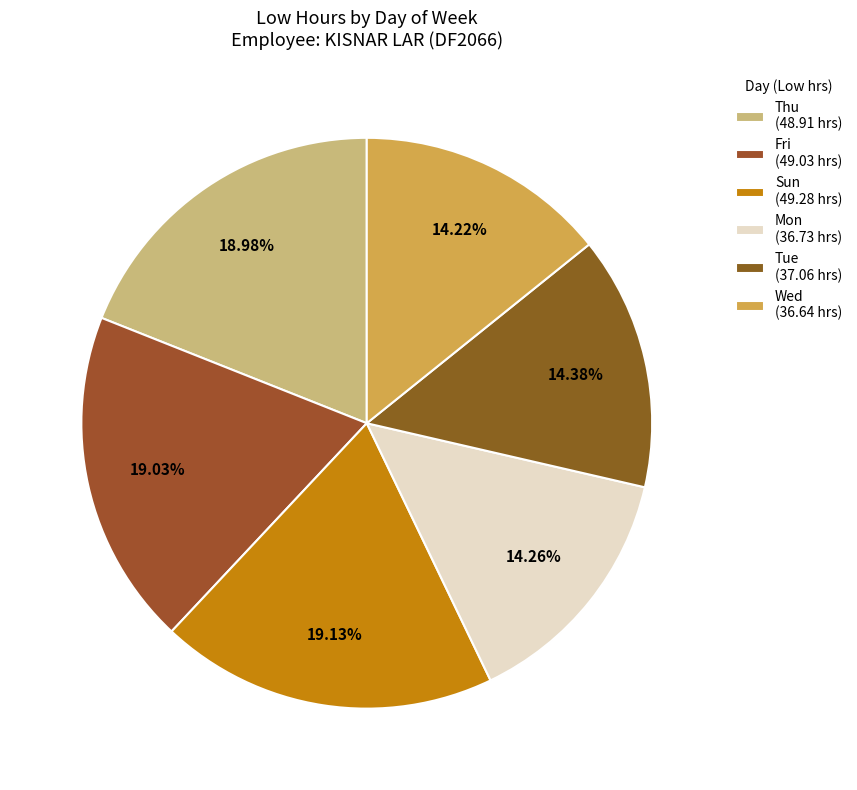

Count the number of slices in the pie.

6